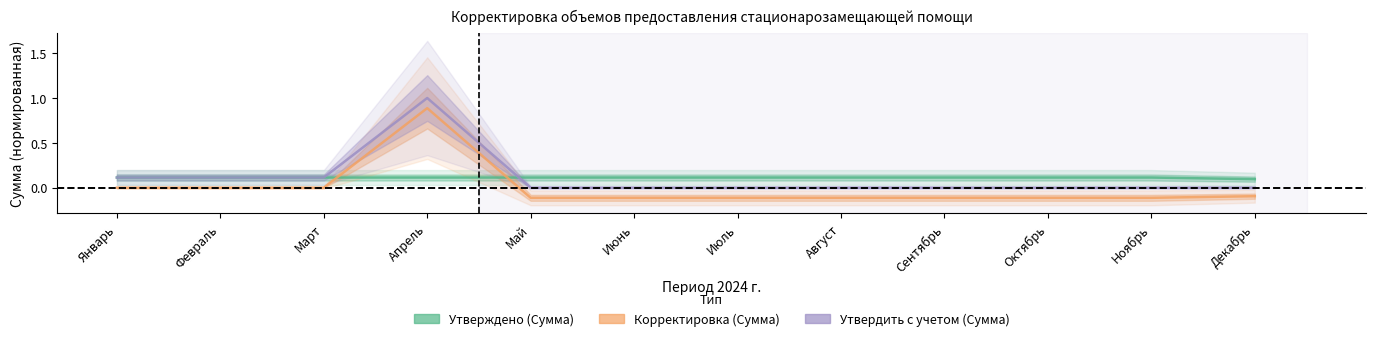

Which series has the largest total across all categories?

Утверждено (Сумма)